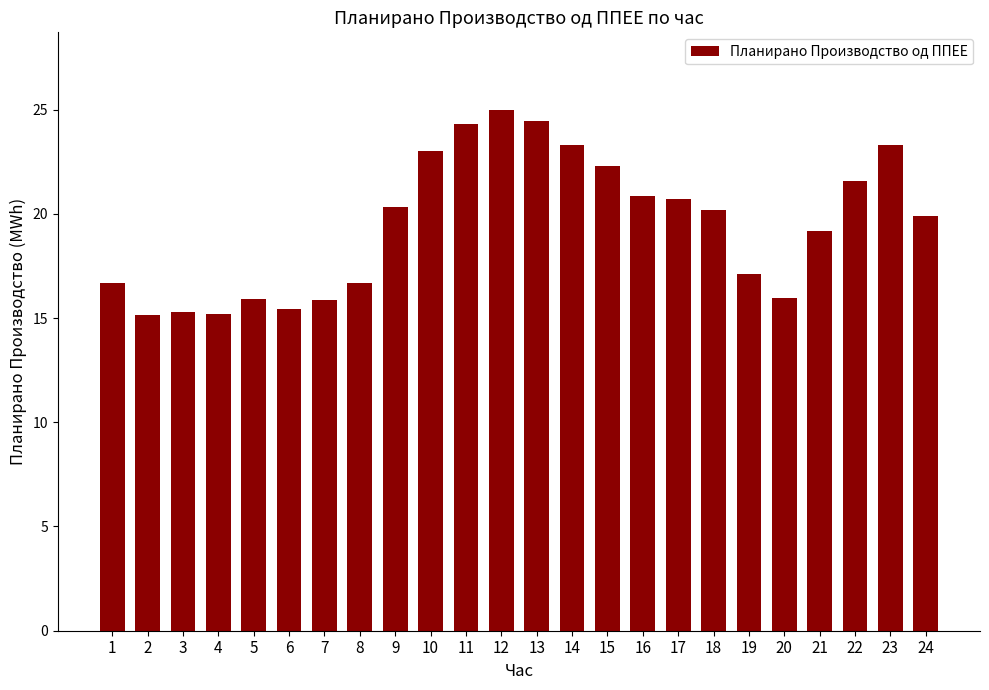

What is the ratio of the value at 11 to the value at 1?

1.5